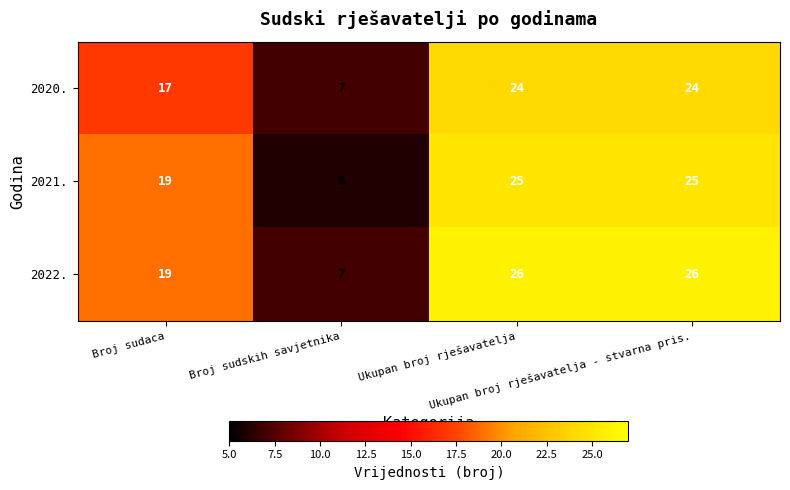

Count the 2022. values in the range 19 to 26.

3